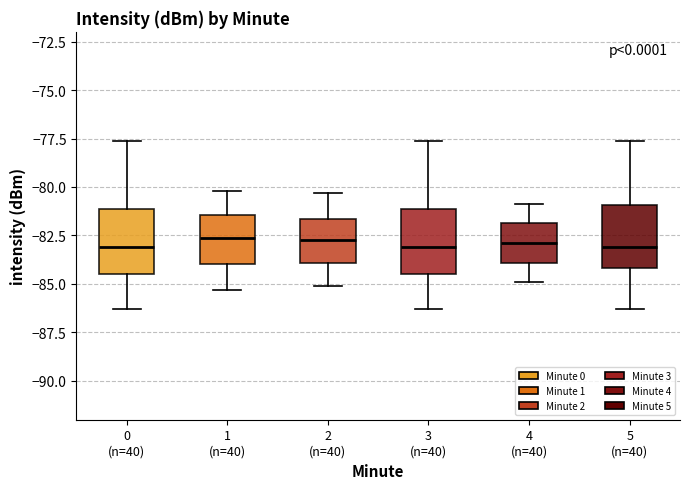

Reading left to right, read every box against the y-axis: the position of its median line, the range the box covers, and the ends of its whiskers. The values are not printed on the chart, so give them approximately, as read against the axis.

0 (n=40): median -83.0, box -84.5 to -81.0, whiskers -86.5 to -77.5
1 (n=40): median -82.5, box -84.0 to -81.5, whiskers -85.5 to -80.0
2 (n=40): median -82.5, box -84.0 to -81.5, whiskers -85.0 to -80.5
3 (n=40): median -83.0, box -84.5 to -81.0, whiskers -86.5 to -77.5
4 (n=40): median -83.0, box -84.0 to -82.0, whiskers -85.0 to -81.0
5 (n=40): median -83.0, box -84.0 to -81.0, whiskers -86.5 to -77.5